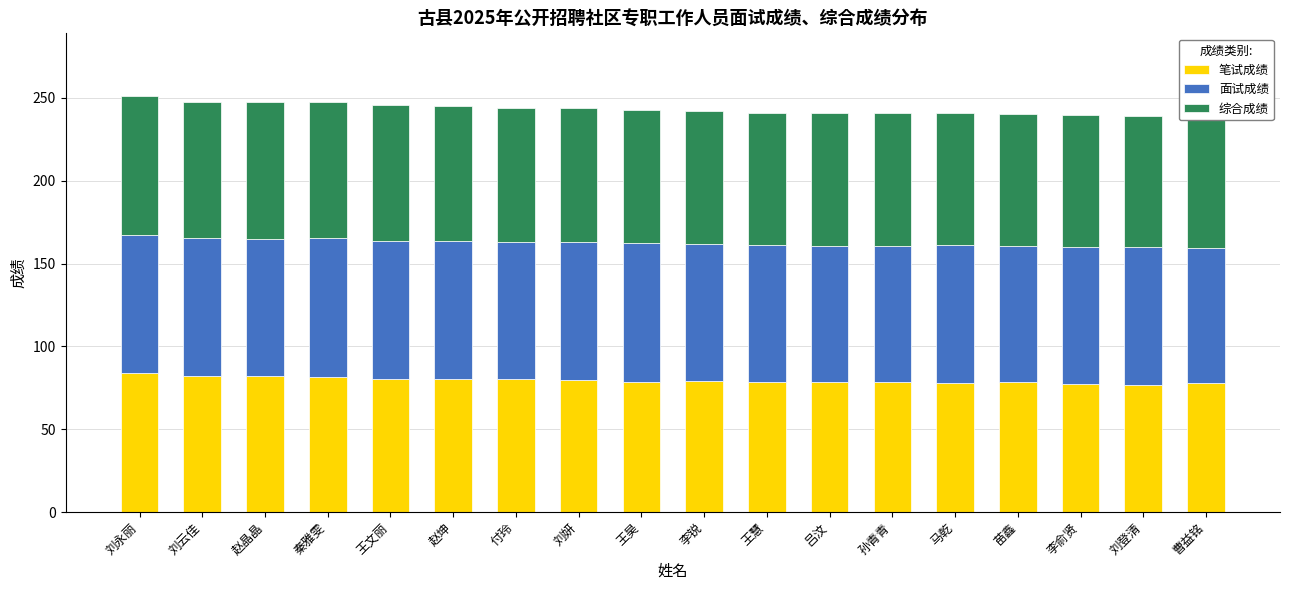

Reading left to right, what are all the values shown in this chart?

笔试成绩: 刘永丽=84.0	刘云佳=82.1	赵晶晶=82.2	秦雅雯=81.5	王文丽=80.6	赵坤=80.3	付玲=80.0	刘妍=79.9	王昊=78.3	李锐=78.8	王慧=78.3	吕汶=78.3	孙青青=78.3	马乾=77.6	苗鑫=78.3	李俞贤=77.5	刘登清=76.9	曹益铭=78.0
面试成绩: 刘永丽=83.5	刘云佳=83.2	赵晶晶=82.7	秦雅雯=83.7	王文丽=83.2	赵坤=83.1	付玲=83.0	刘妍=83.0	王昊=83.9	李锐=83.0	王慧=82.7	吕汶=82.6	孙青青=82.5	马乾=83.5	苗鑫=82.3	李俞贤=82.6	刘登清=82.9	曹益铭=81.1
综合成绩: 刘永丽=83.8	刘云佳=82.5	赵晶晶=82.4	秦雅雯=82.4	王文丽=81.7	赵坤=81.4	付玲=81.2	刘妍=81.1	王昊=80.5	李锐=80.5	王慧=80.0	吕汶=80.0	孙青青=80.0	马乾=80.0	苗鑫=79.9	李俞贤=79.5	刘登清=79.3	曹益铭=79.2